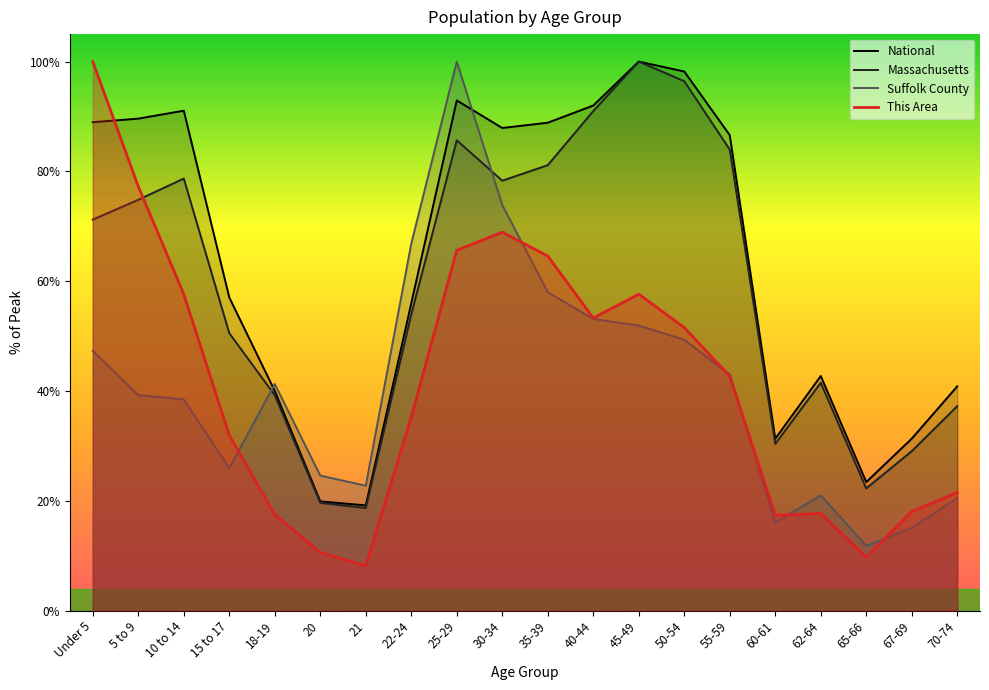

True or false: the data shows 34.3 at 35-39.

False